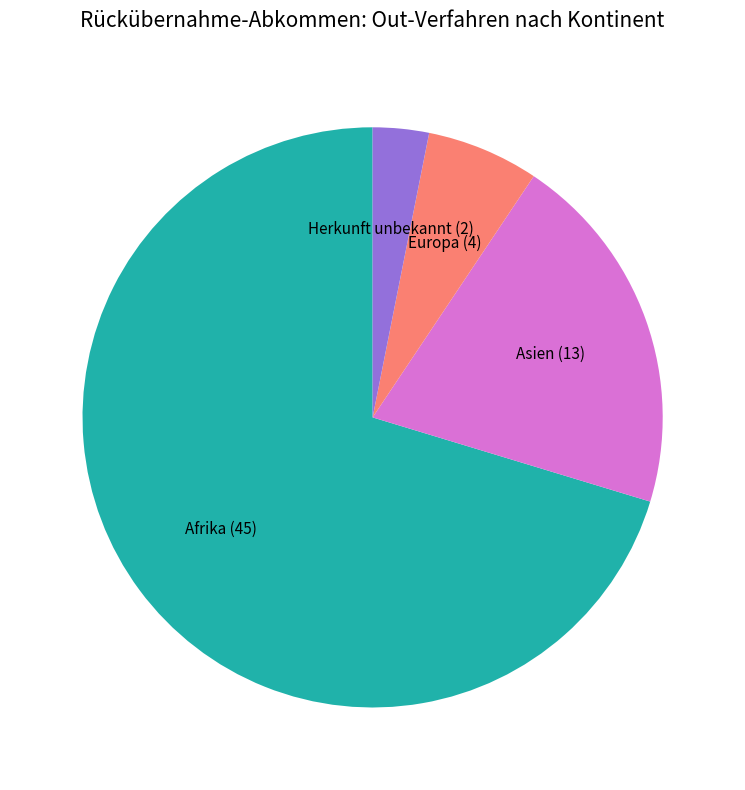

What is the majority slice?

Afrika